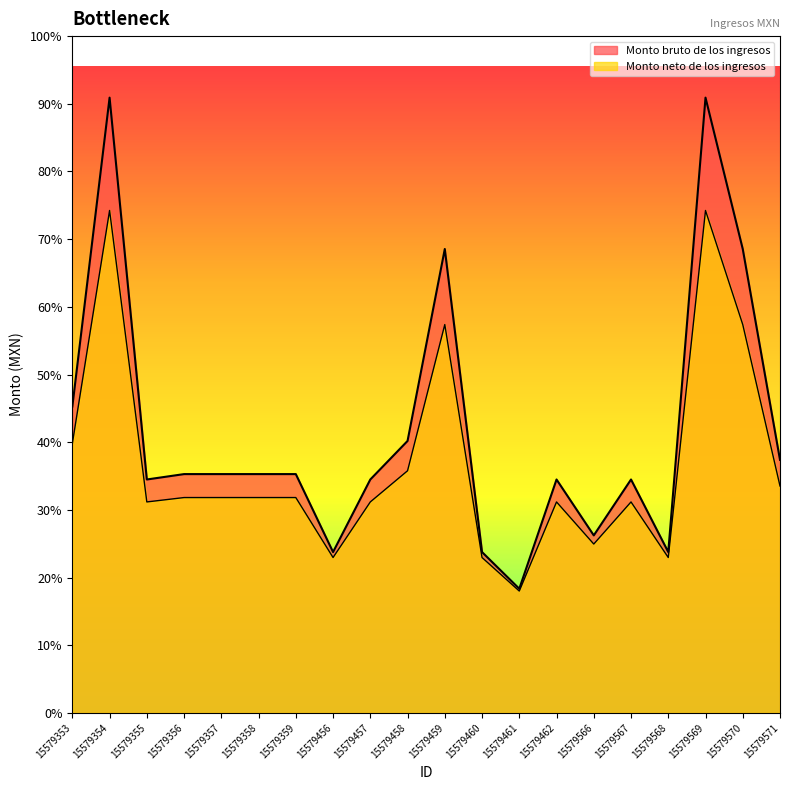

What is the maximum value shown in the chart?

25126